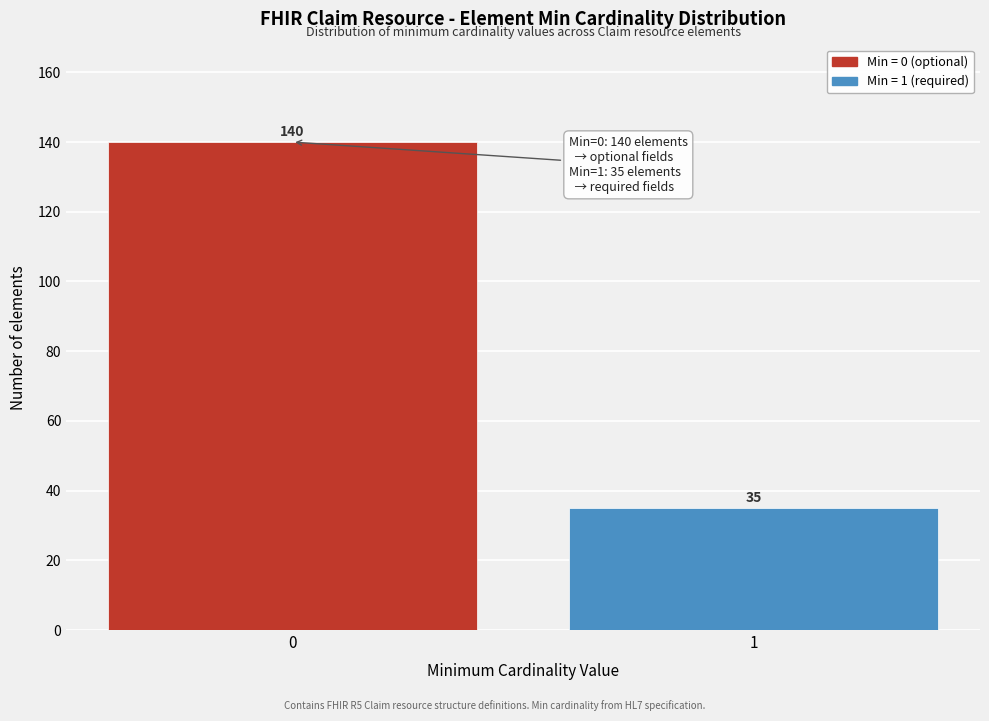

Reading right to left, list all the values displayed in this chart.

35	140